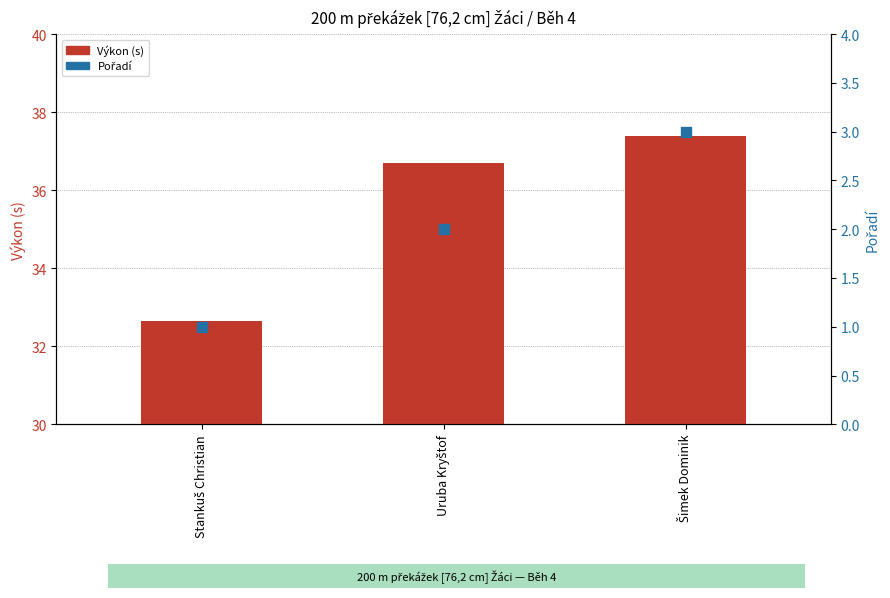

Which series contains the highest Y value?

Výkon (s)